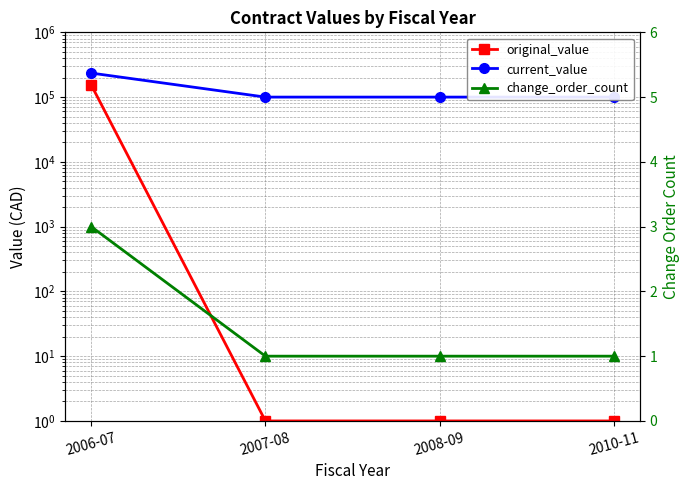

How many data points in current_value are above 100000?

1